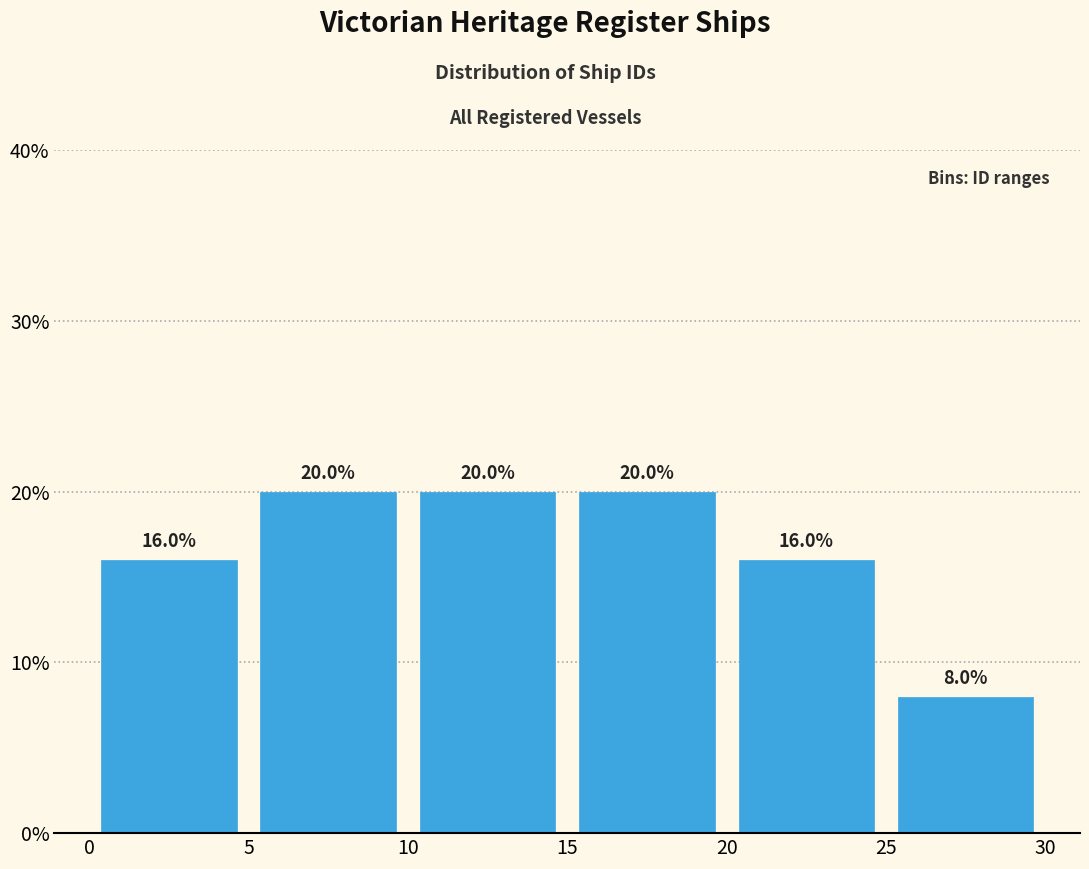

What is the height of the bar covering 15 to 20 on the x-axis?

20.0